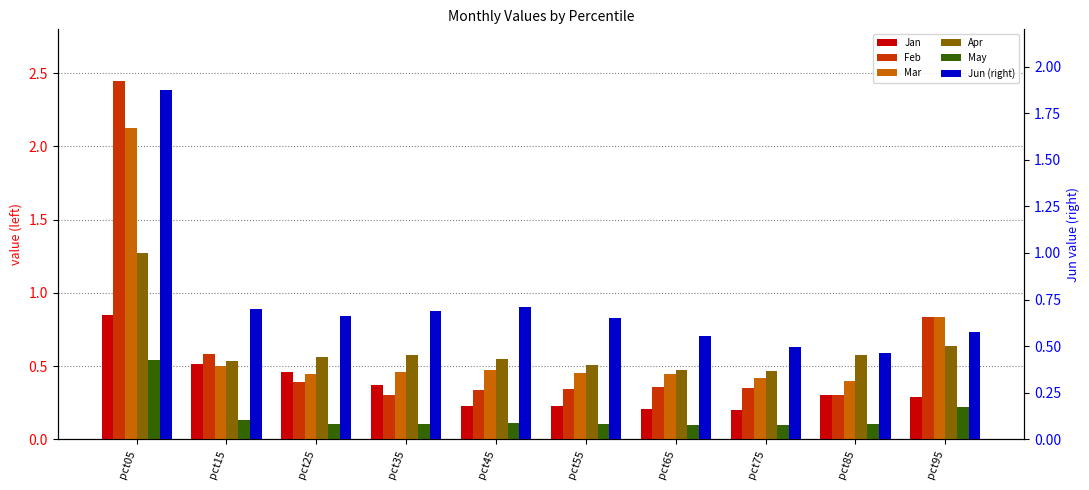

Reading left to right, list all the values displayed in this chart.

Jan: 0.9	0.5	0.5	0.4	0.2	0.2	0.2	0.2	0.3	0.3
Feb: 2.4	0.6	0.4	0.3	0.3	0.3	0.4	0.3	0.3	0.8
Mar: 2.1	0.5	0.4	0.5	0.5	0.5	0.4	0.4	0.4	0.8
Apr: 1.3	0.5	0.6	0.6	0.5	0.5	0.5	0.5	0.6	0.6
May: 0.5	0.1	0.1	0.1	0.1	0.1	0.1	0.1	0.1	0.2
Jun (right): 1.9	0.7	0.7	0.7	0.7	0.6	0.6	0.5	0.5	0.6